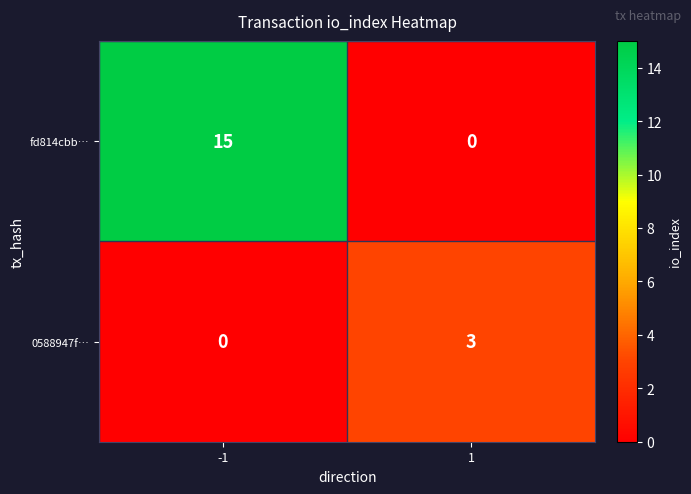

Is it true that 0588947f… equals 3 at 1?

True